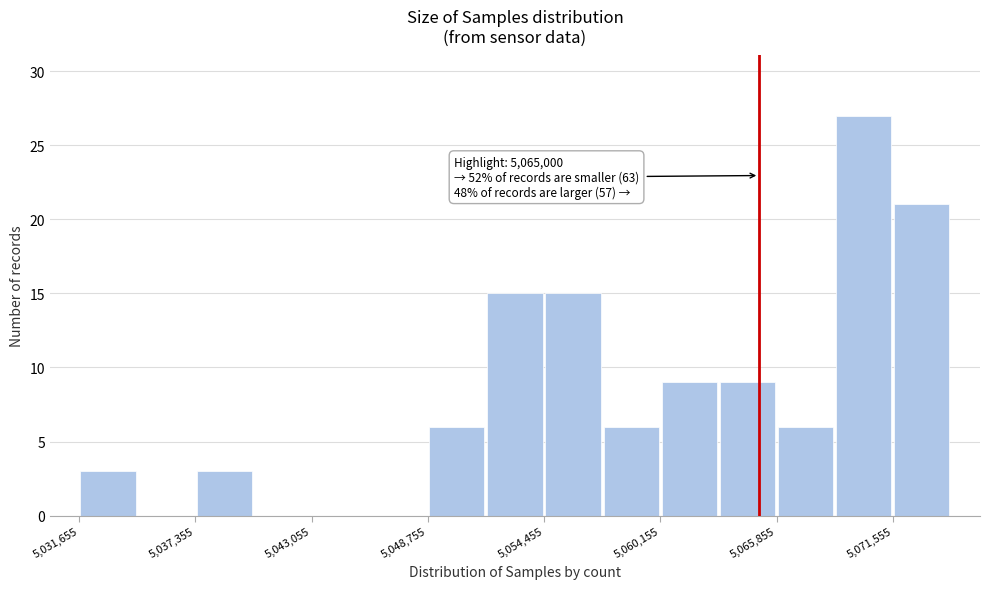

Read against the x-axis, roughly where is the centre of the tallest bar?

5070000